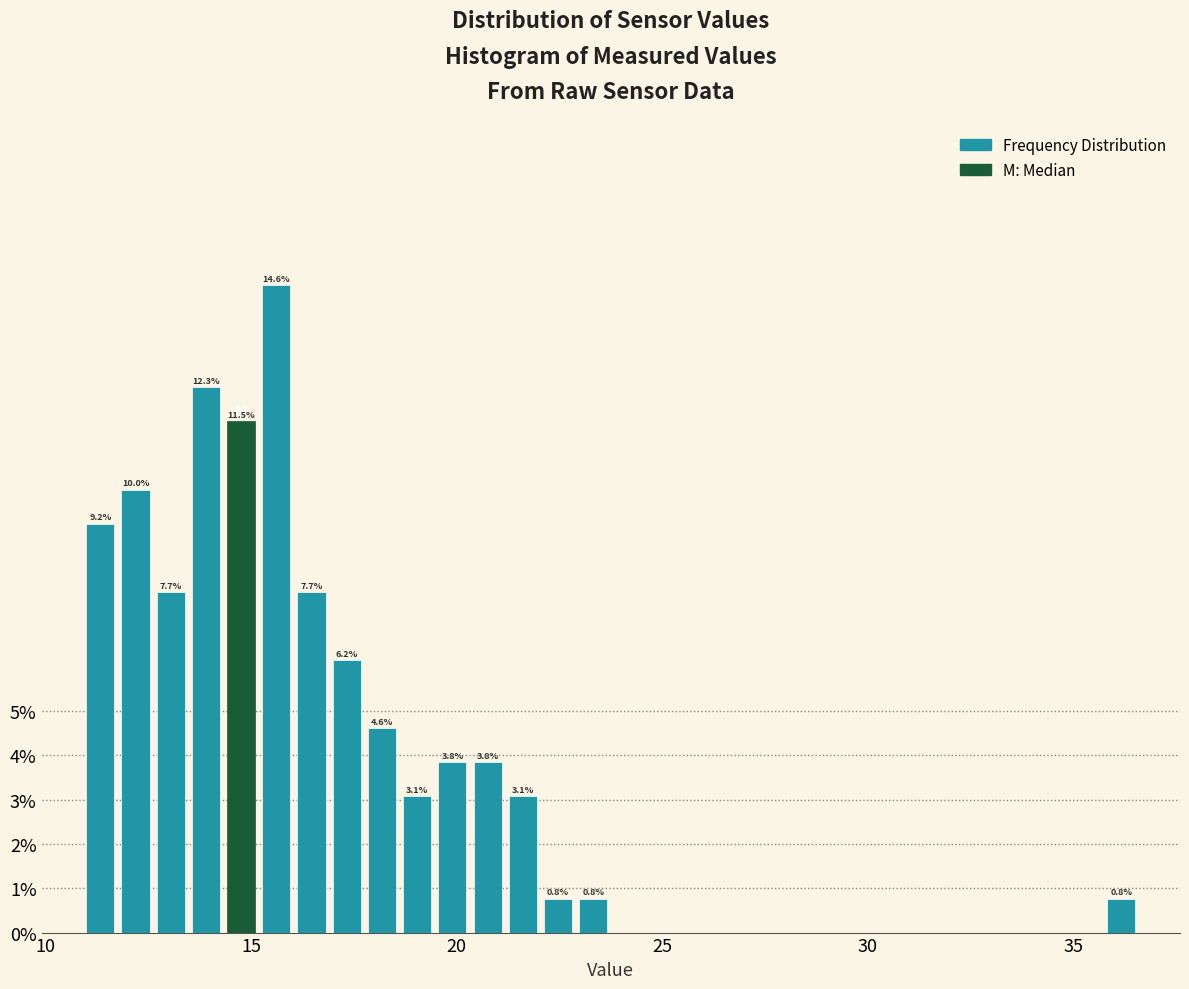

Around what value on the x-axis is the tallest bar? Give the approximate position of its centre, as read against the axis.

15.5